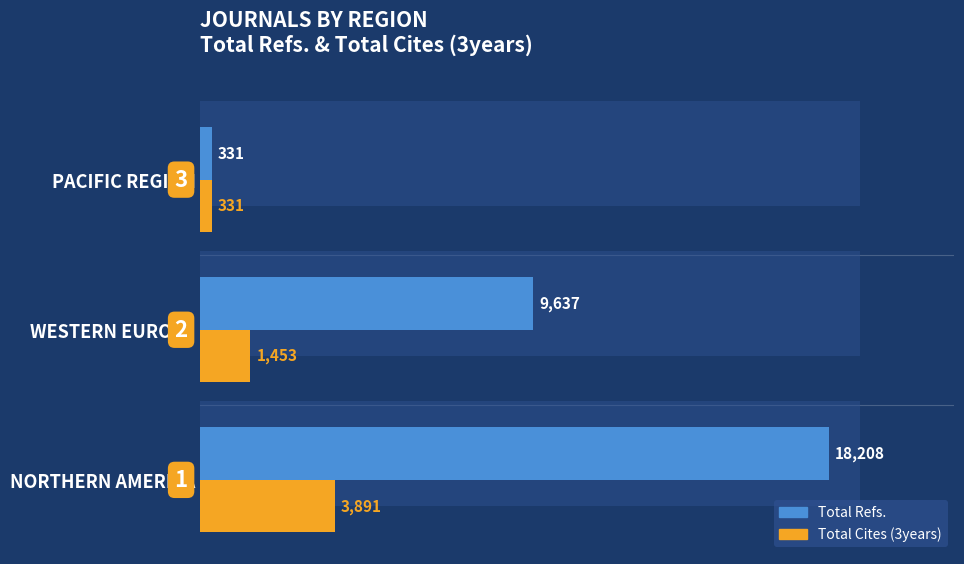

Rank the categories by Total Refs. value from lowest to highest.

PACIFIC REGION, WESTERN EUROPE, NORTHERN AMERICA